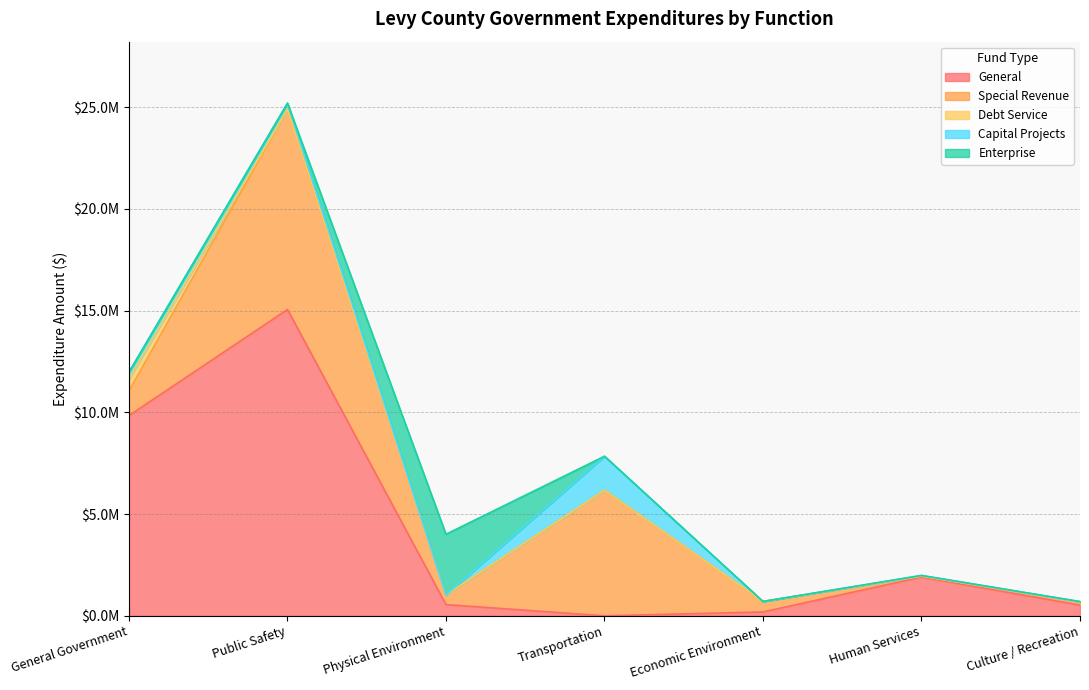

What is the sum of the General values at Public Safety and Economic Environment?

15250825